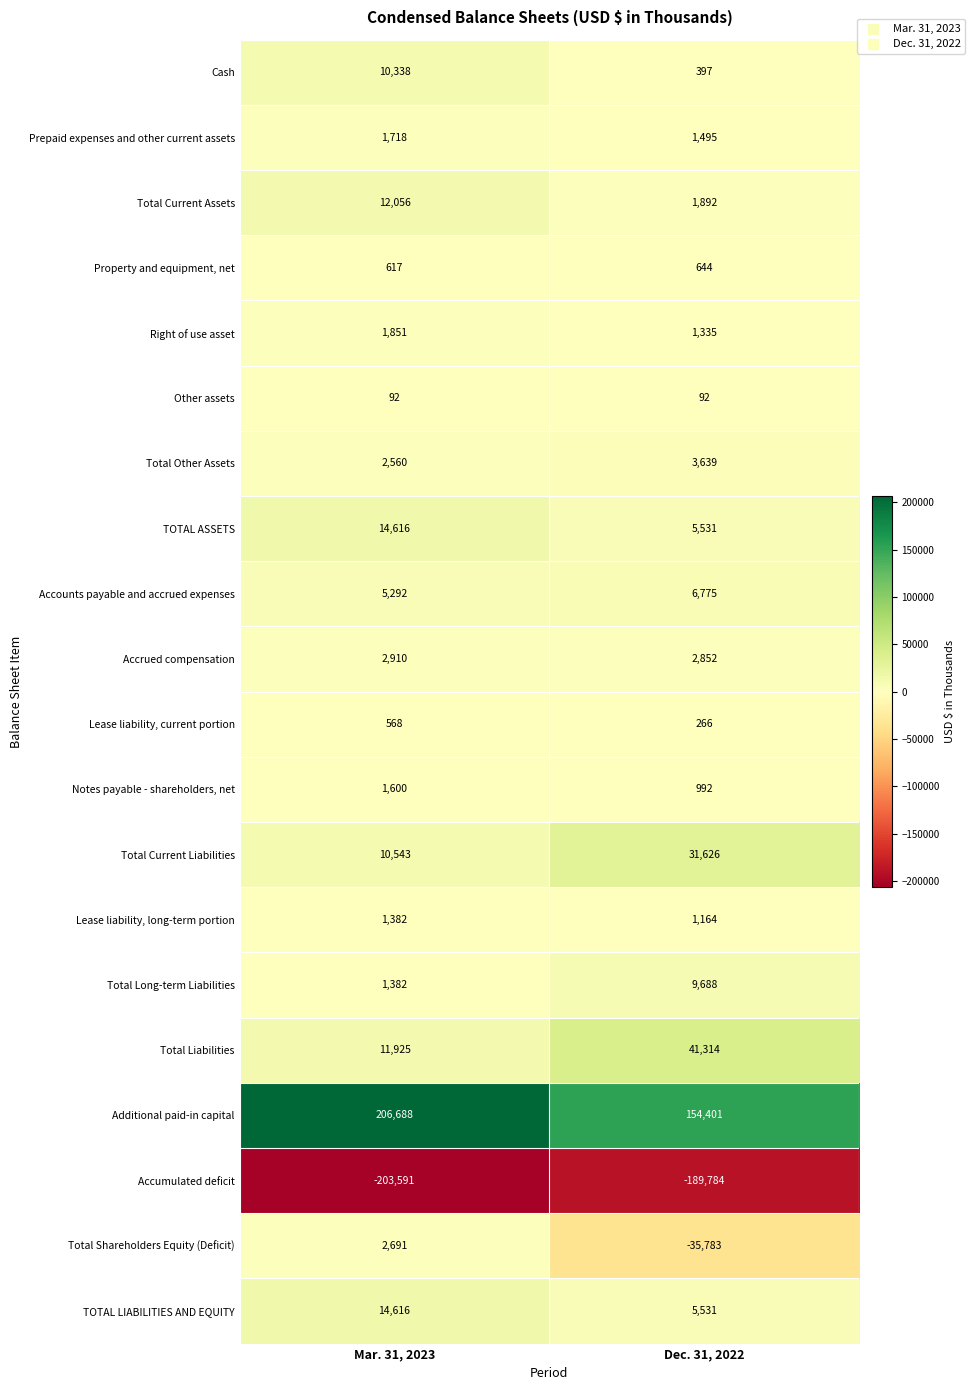

What is the sum of the Total Other Assets values at Mar. 31, 2023 and Dec. 31, 2022?

6199